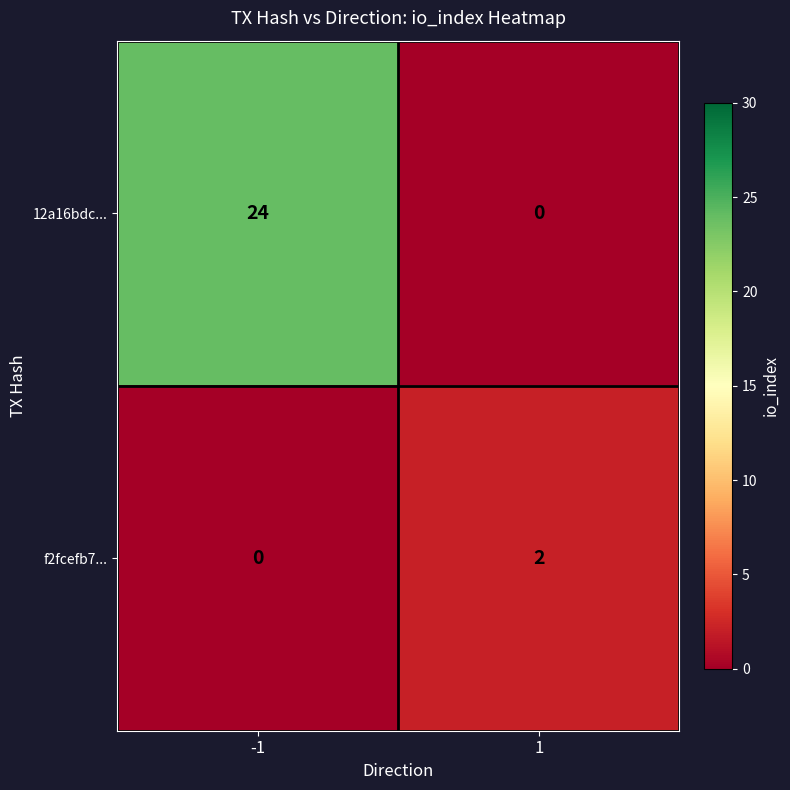

Which series has the largest total across all categories?

12a16bdc...